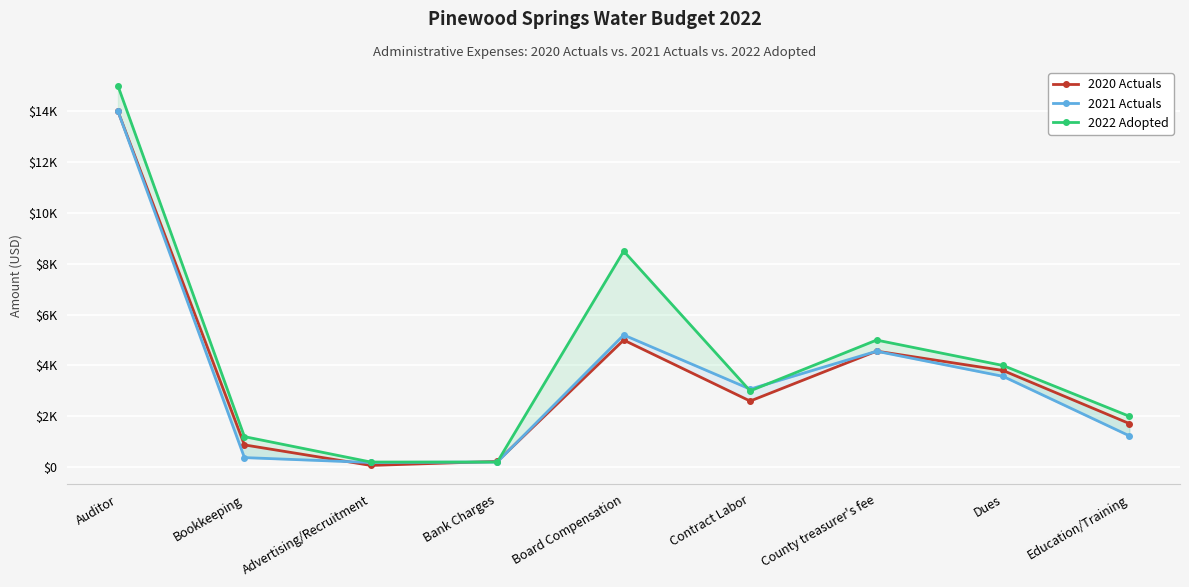

At which label is 2020 Actuals closest to 7033?

Board Compensation